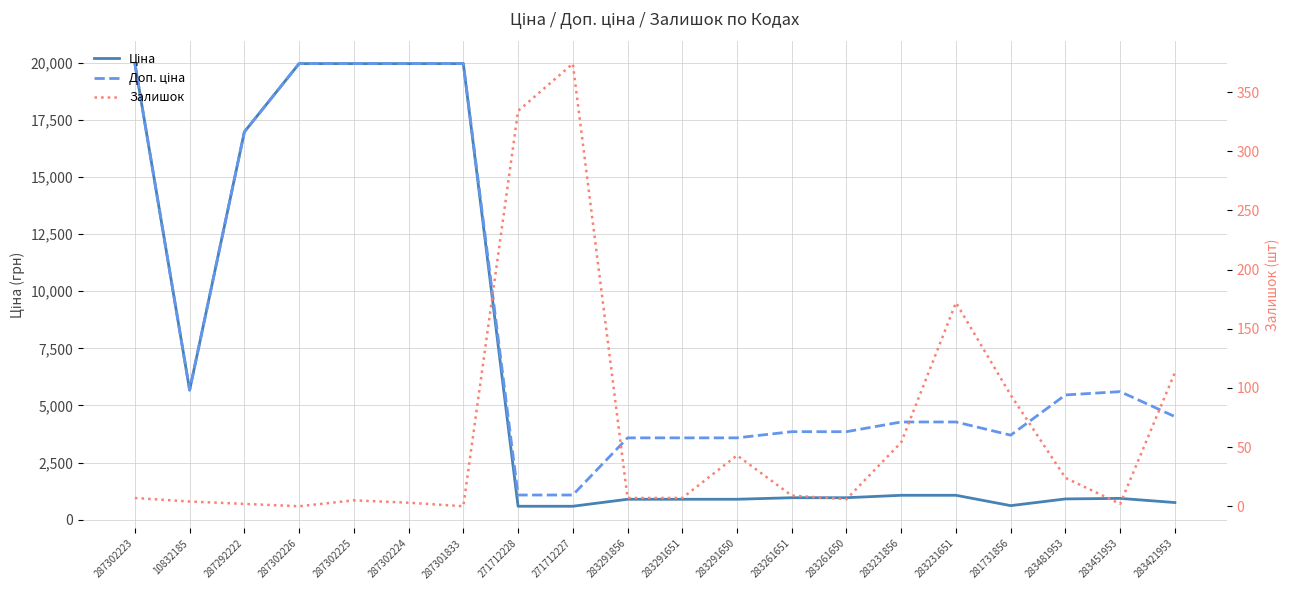

Reading left to right, what are all the values shown in this chart?

Ціна: 19964.2	5673.8	16976.3	19964.2	19964.2	19964.2	19964.2	589.9	589.9	895.9	895.9	895.9	963.5	963.5	1069.8	1069.8	617.0	910.4	934.5	752.2
Доп. ціна: 19964.2	5673.8	16976.3	19964.2	19964.2	19964.2	19964.2	1081.7	1081.7	3583.6	3583.6	3583.6	3854.0	3854.0	4279.1	4279.1	3701.9	5462.3	5607.2	4513.3
Залишок: 7.0	4.0	2.0	0.0	5.0	3.0	0.0	334.0	374.0	7.0	7.0	43.0	9.0	6.0	54.0	172.0	94.0	24.0	2.0	113.0